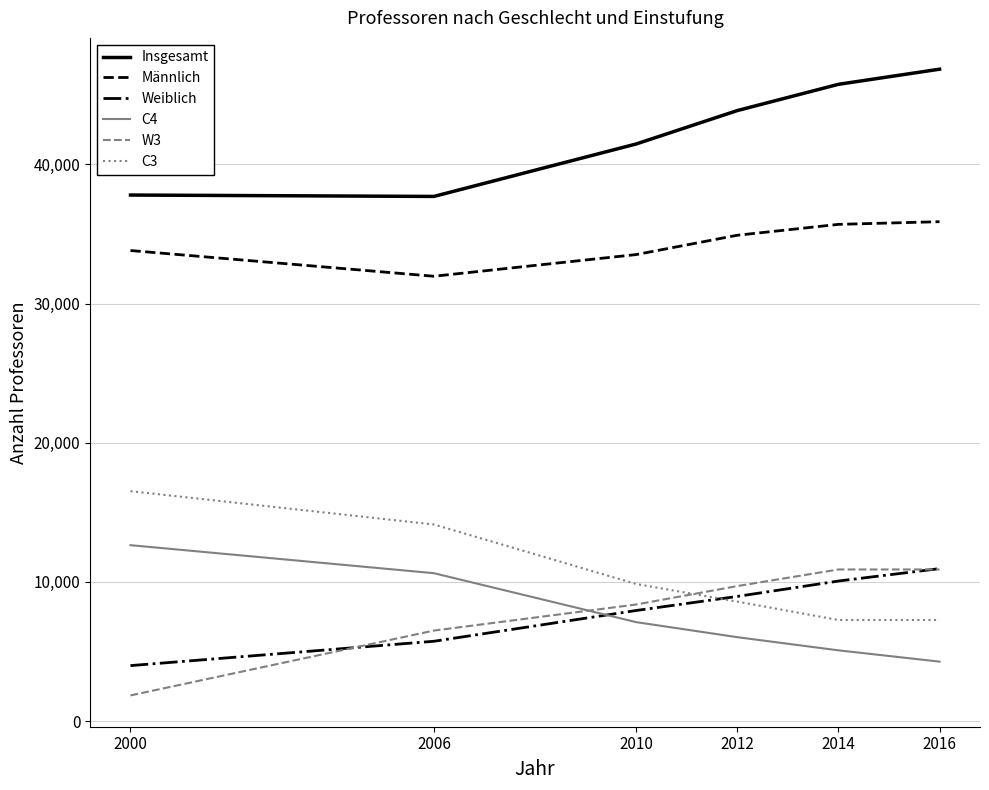

Does the chart have visible grid lines?

Yes